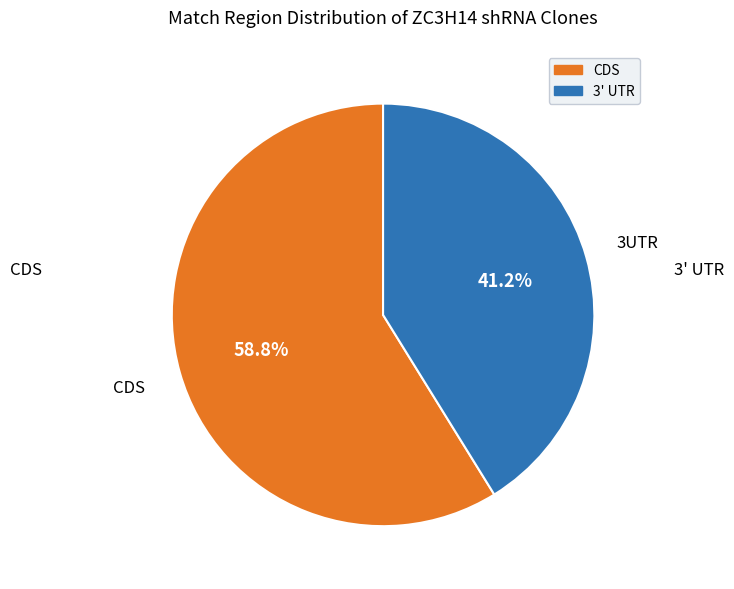

Does any single category account for the majority?

Yes